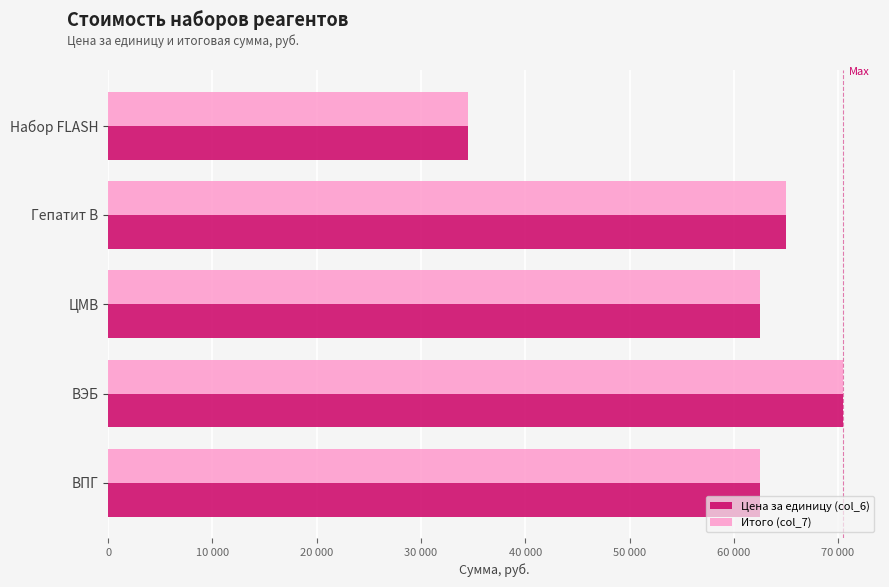

How many data points in Цена за единицу (col_6) are less than 62500?

1